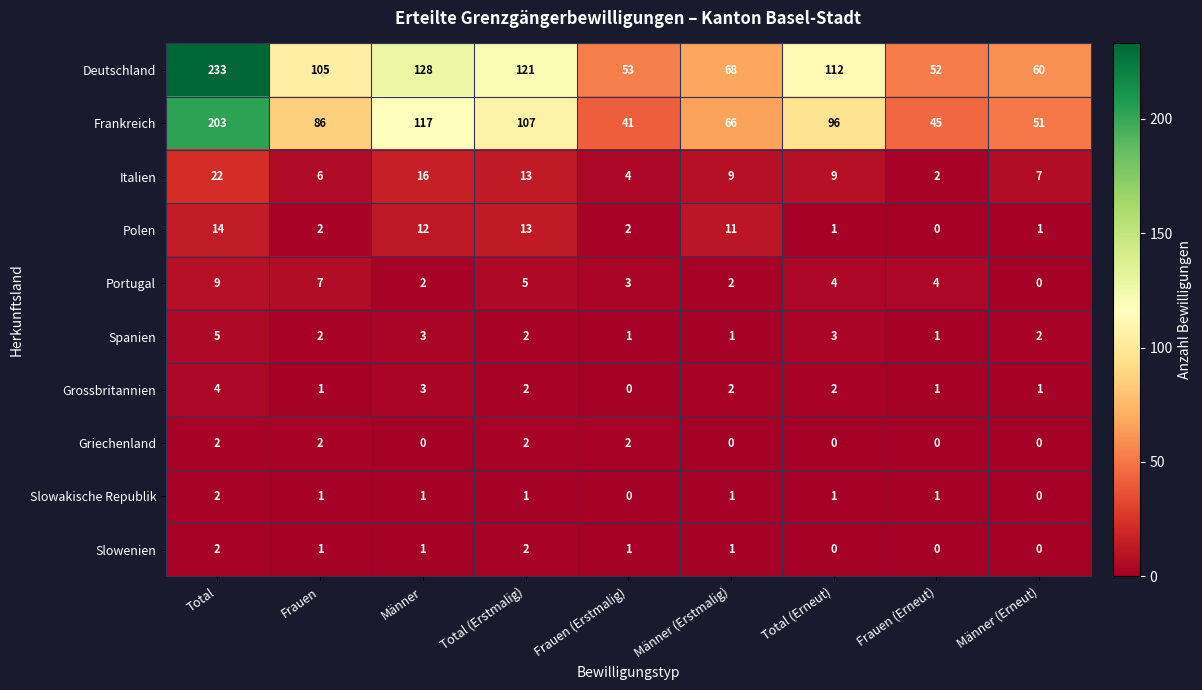

Which series has the largest total across all categories?

Deutschland